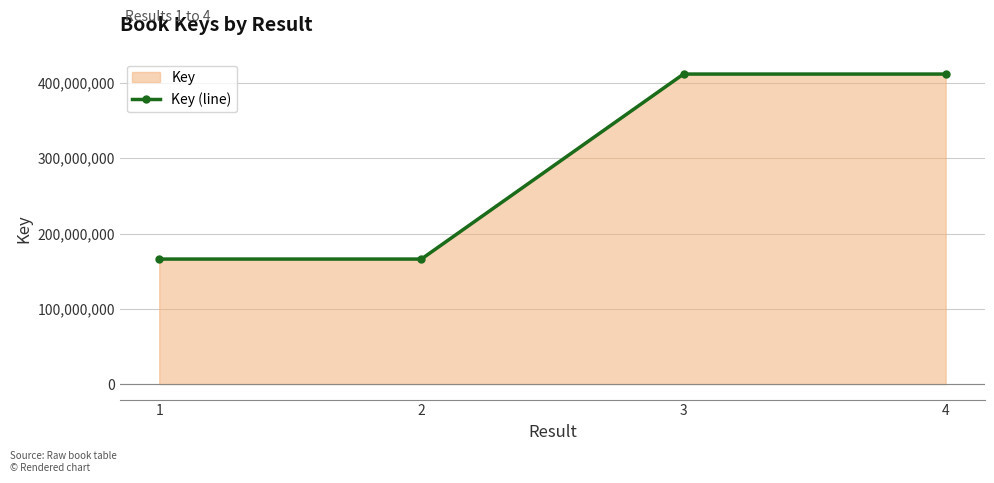

At which label is the value closest to 288993524?

2